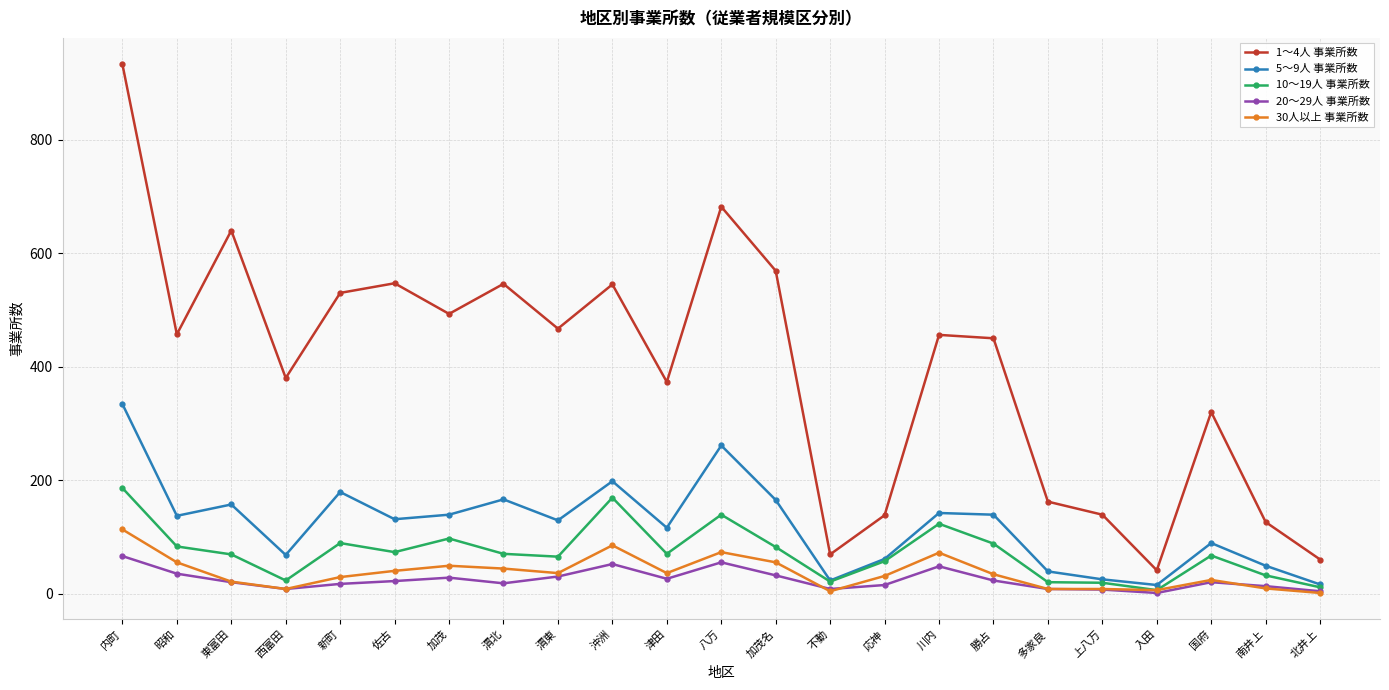

What is the label of the 11th point from the left?

津田